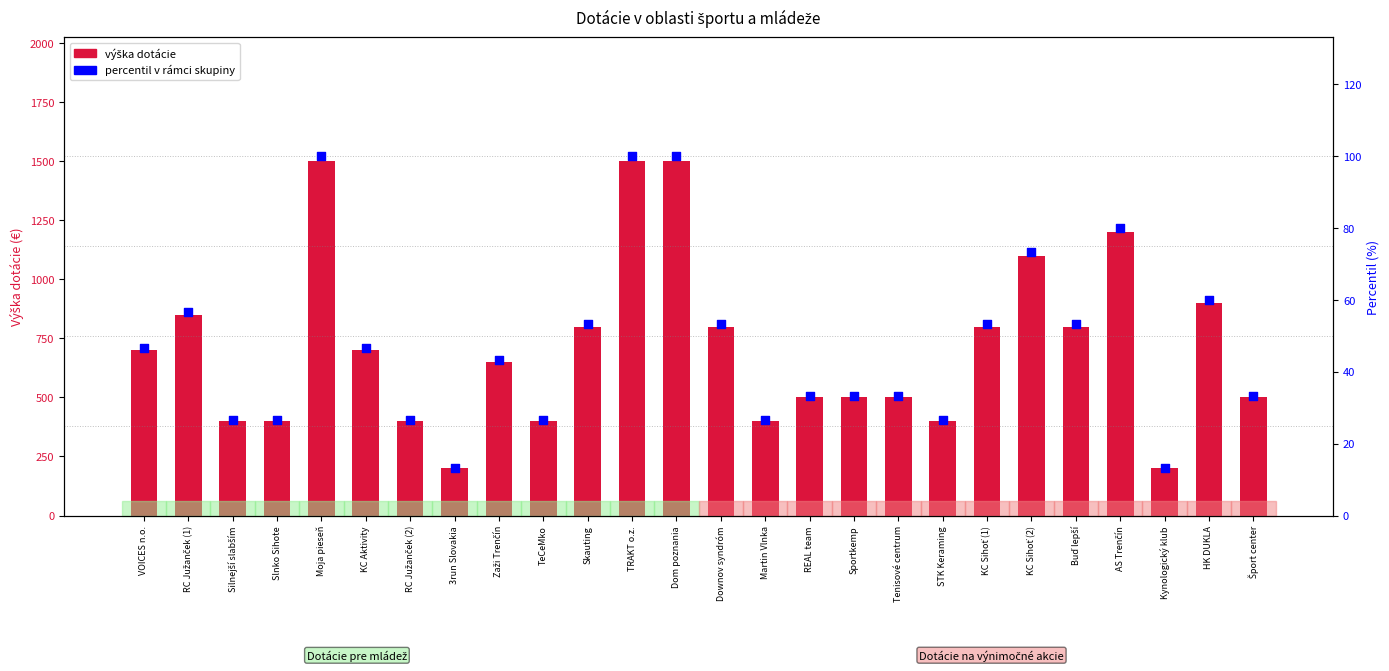

What are all the series names shown in the legend?

výška dotácie, percentil v rámci skupiny